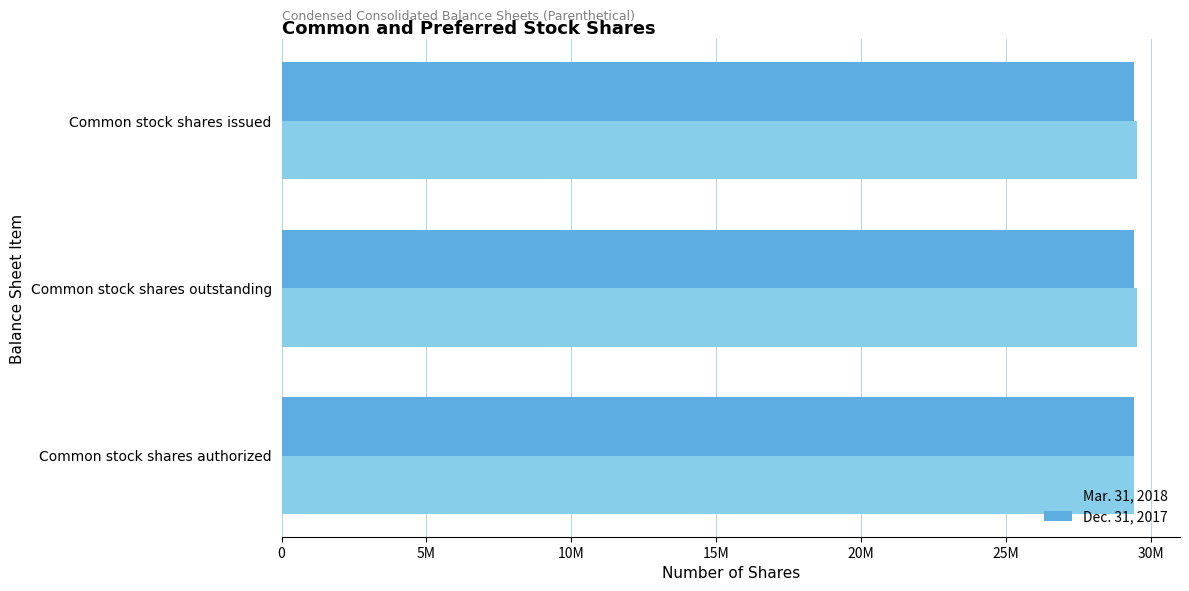

What are all the series names shown in the legend?

Mar. 31, 2018, Dec. 31, 2017